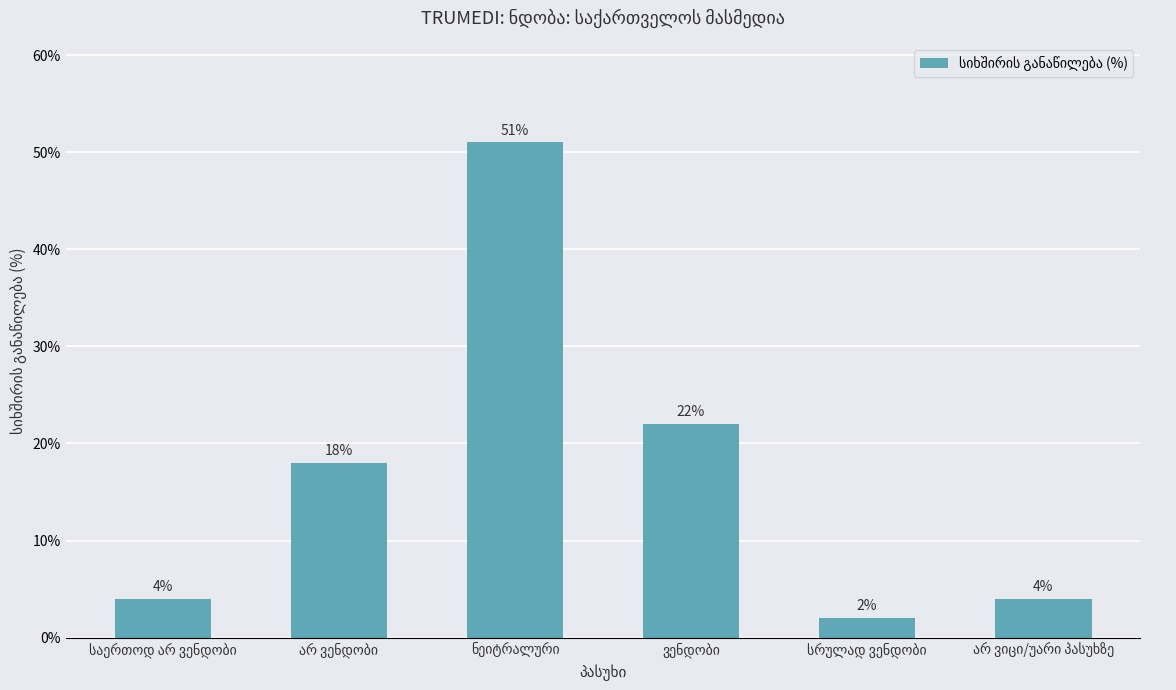

What is the value of the 3rd bar from the left?

51